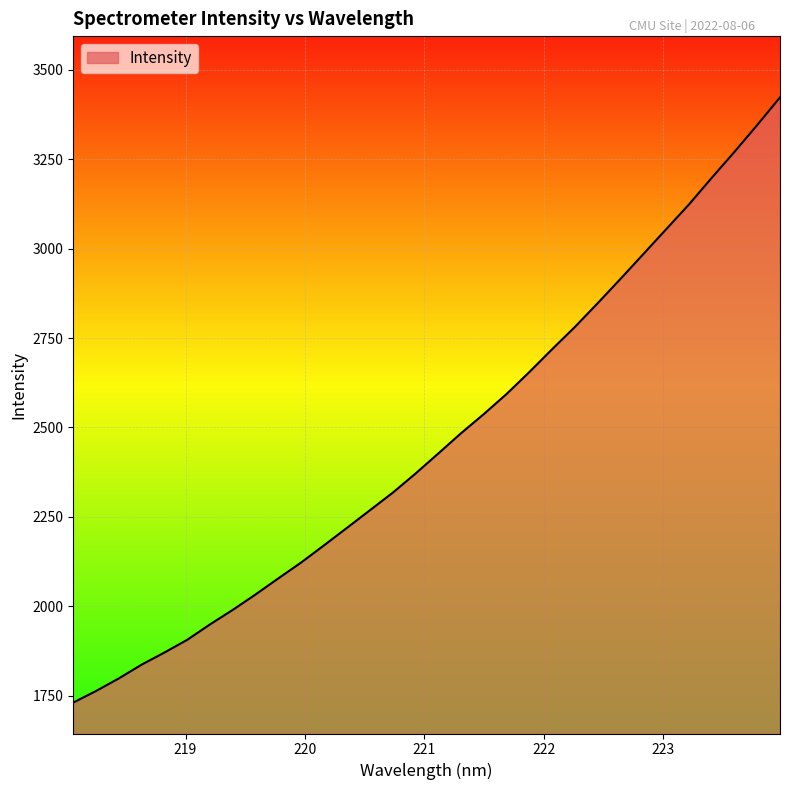

How many lines are shown in the chart?

1